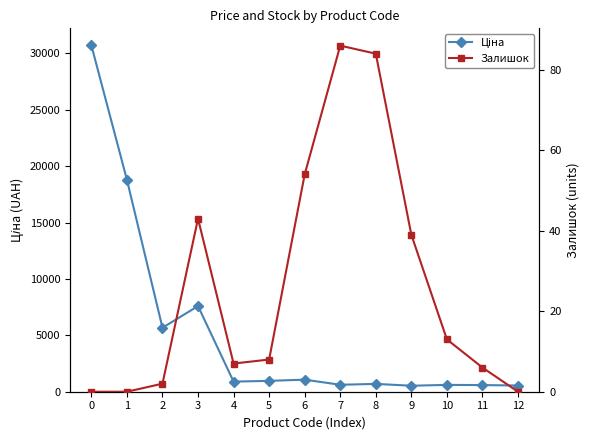

How many distinct data groups are displayed?

2